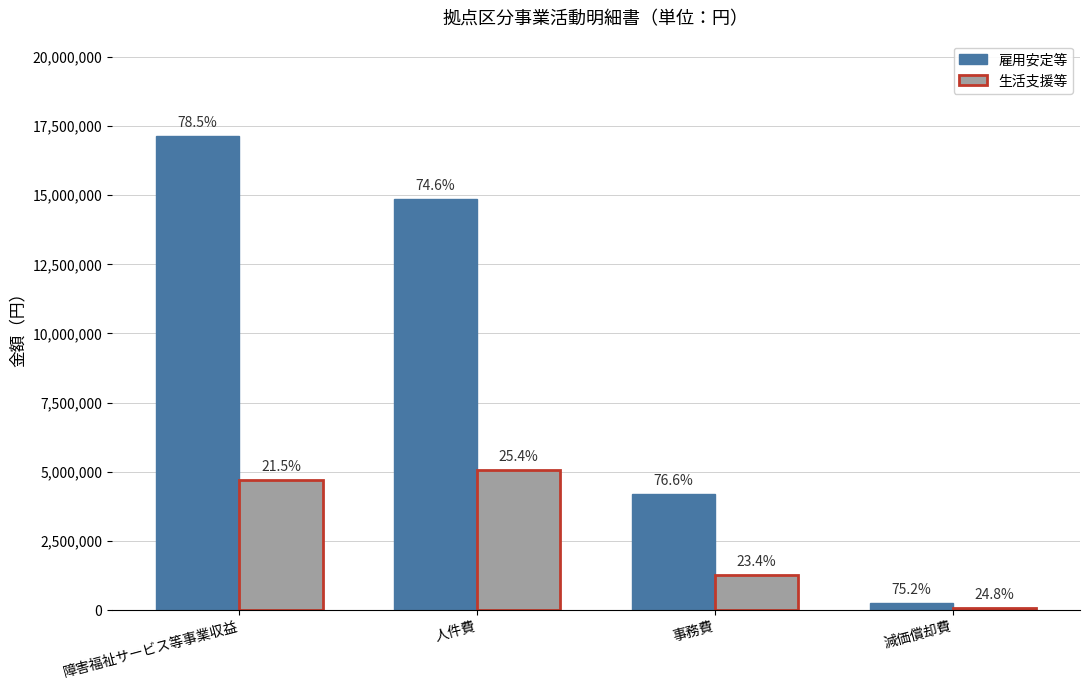

What are all the series names shown in the legend?

雇用安定等, 生活支援等